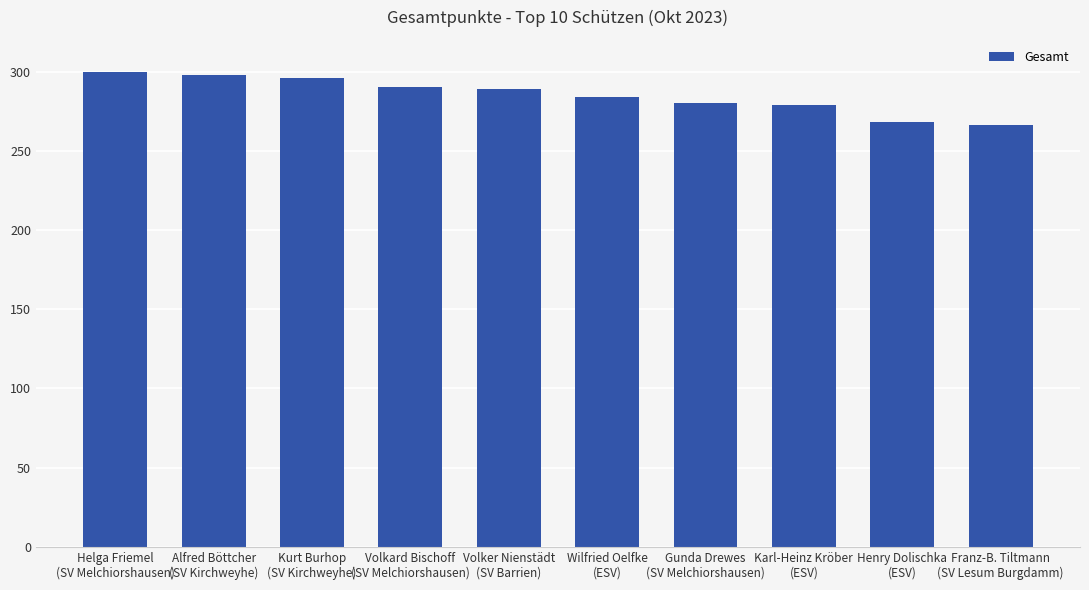

What is the difference between the second highest and second lowest values?

30